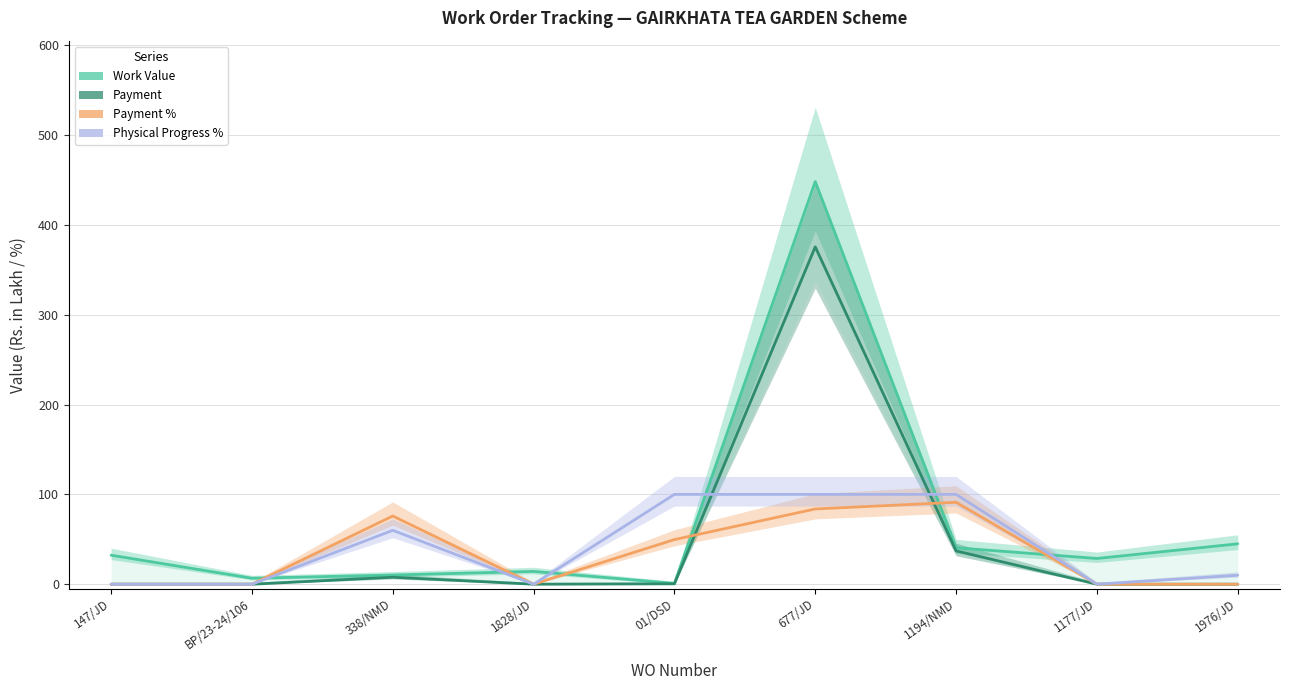

Which series has the largest range (max minus min)?

Work Value